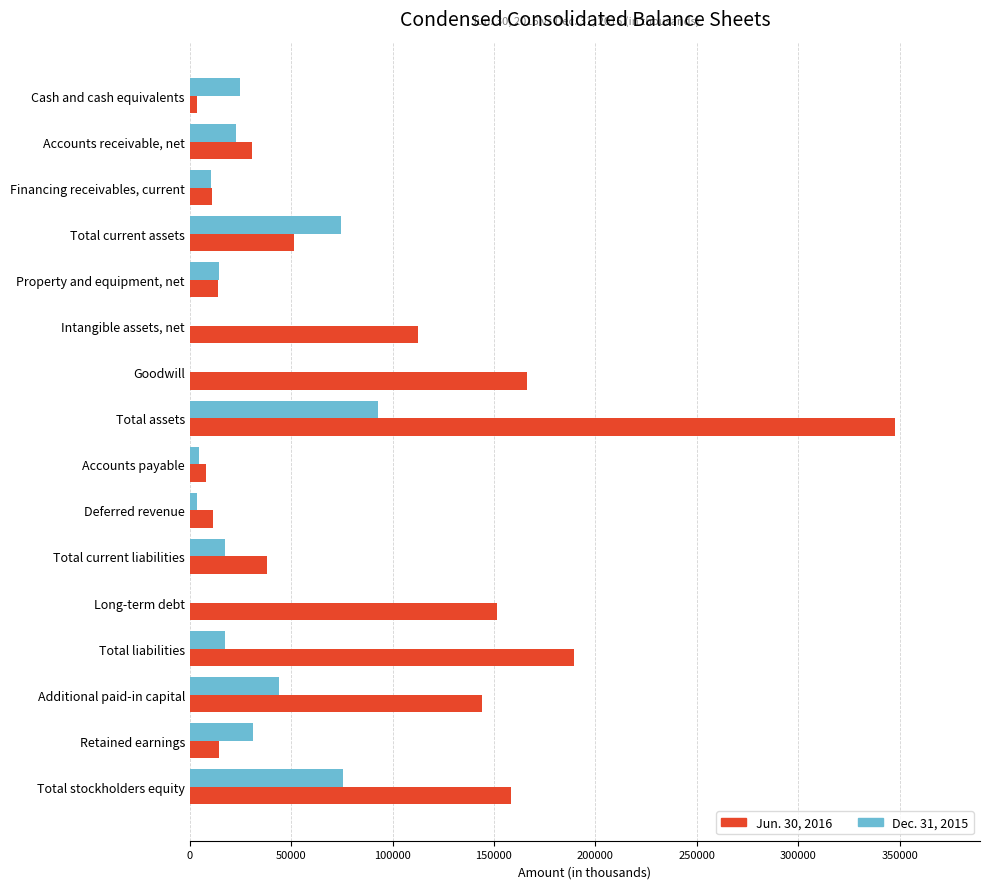

Which label corresponds to the largest value in the chart?

Total assets